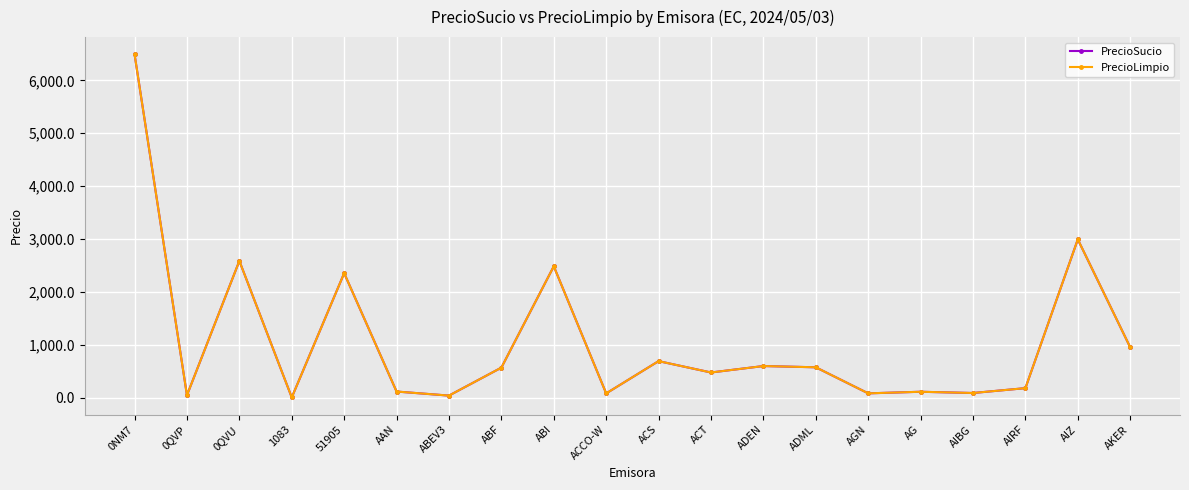

Is this an area chart (filled region under the line)?

No